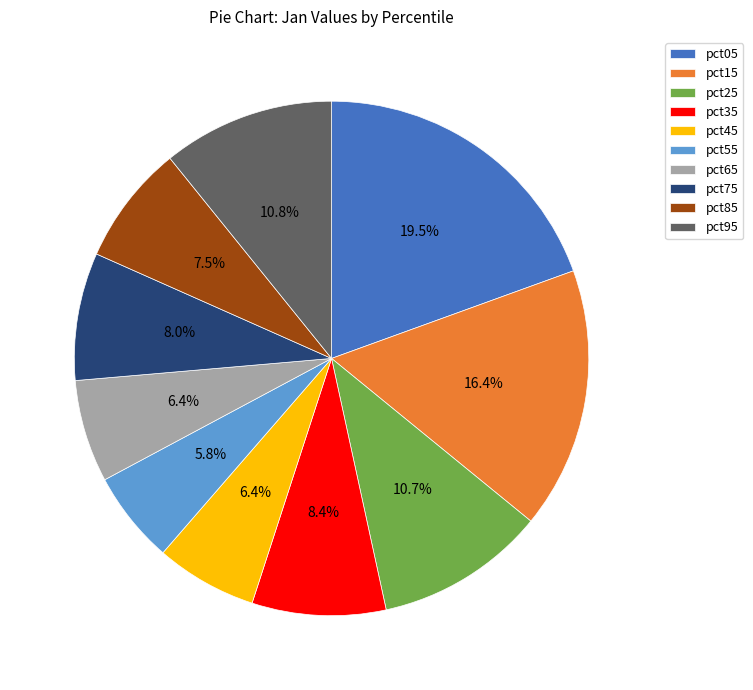

Is the sum of pct45 and pct95 greater than half?

No